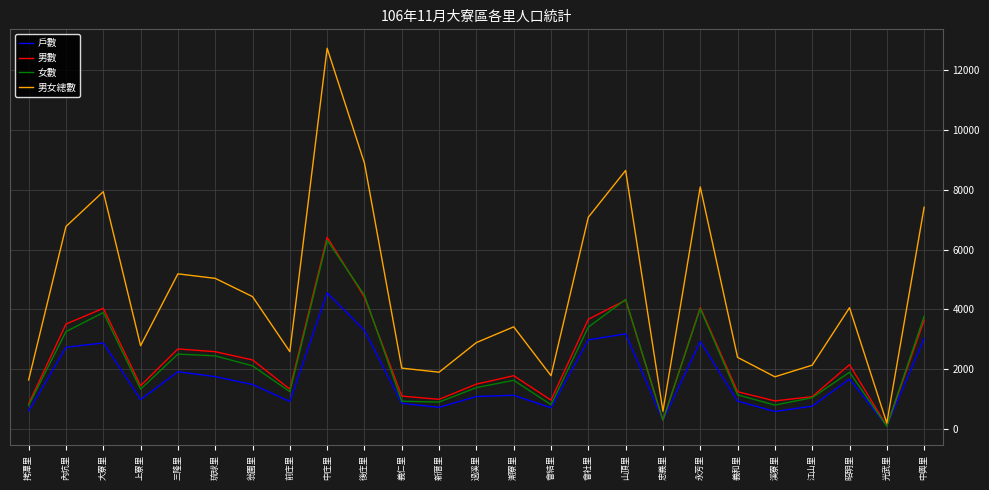

What is the difference between the maximum and second lowest values in the 男數 series?

6113